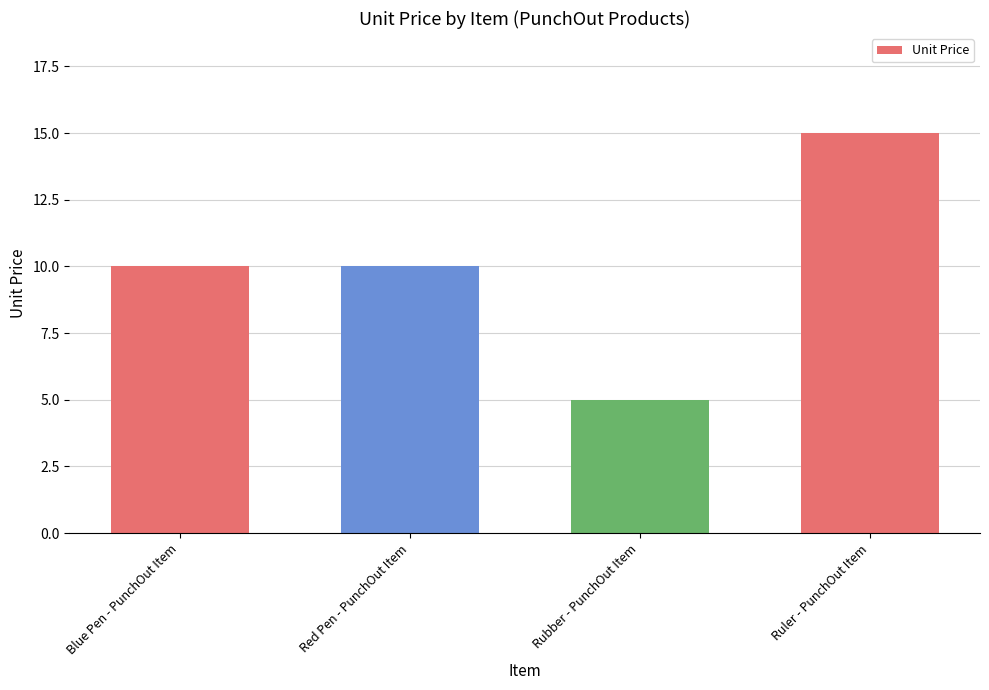

Read the value at Ruler - PunchOut Item.

15